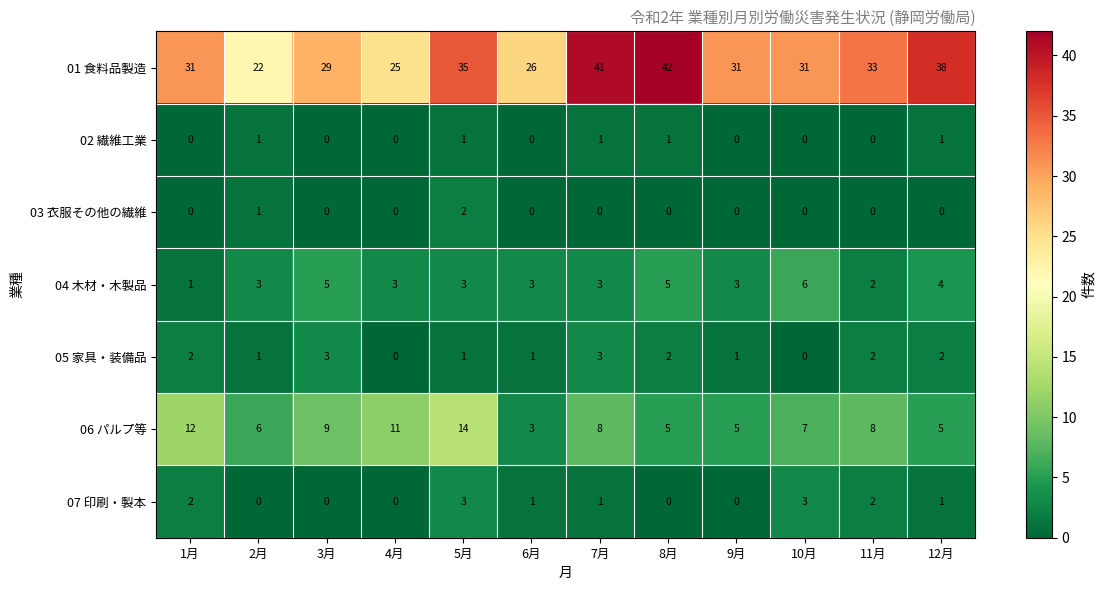

Read the 05 家具・装備品 value at 7月.

3